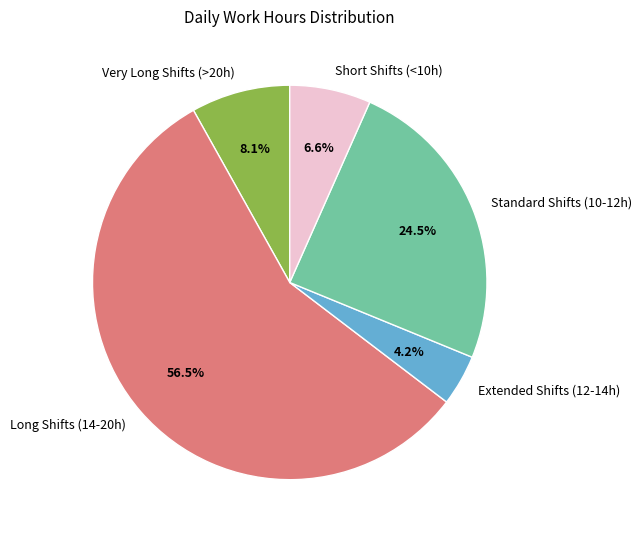

Approximately how many times larger is the value at Very Long Shifts (>20h) compared to Short Shifts (<10h)?

1.2